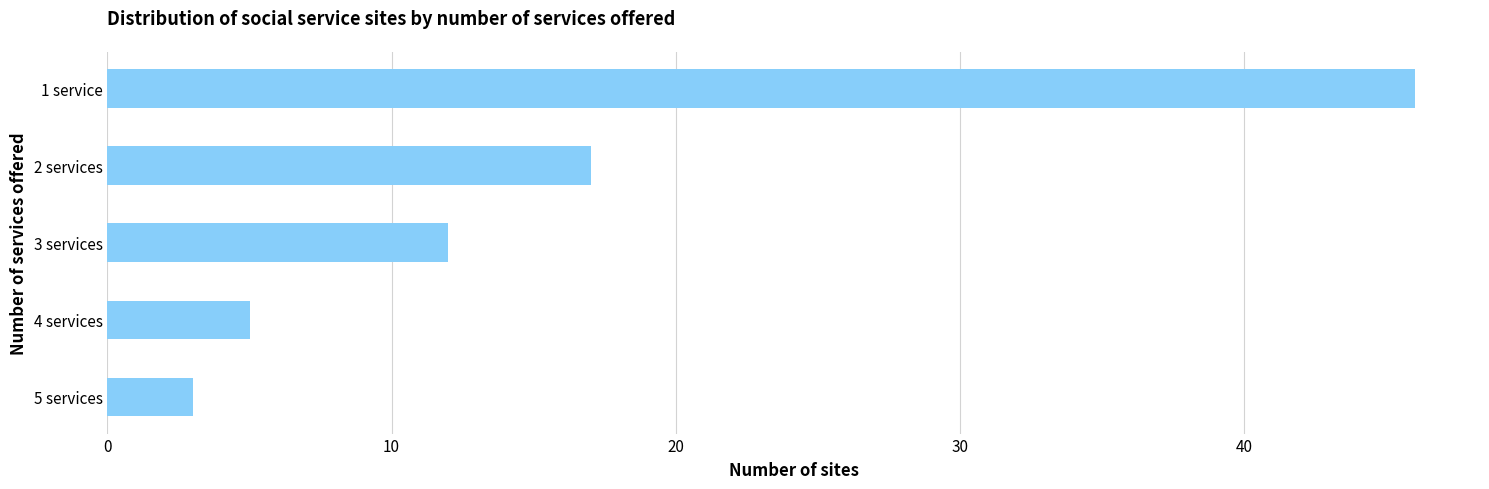

True or false: the data shows 4 at 2 services.

False